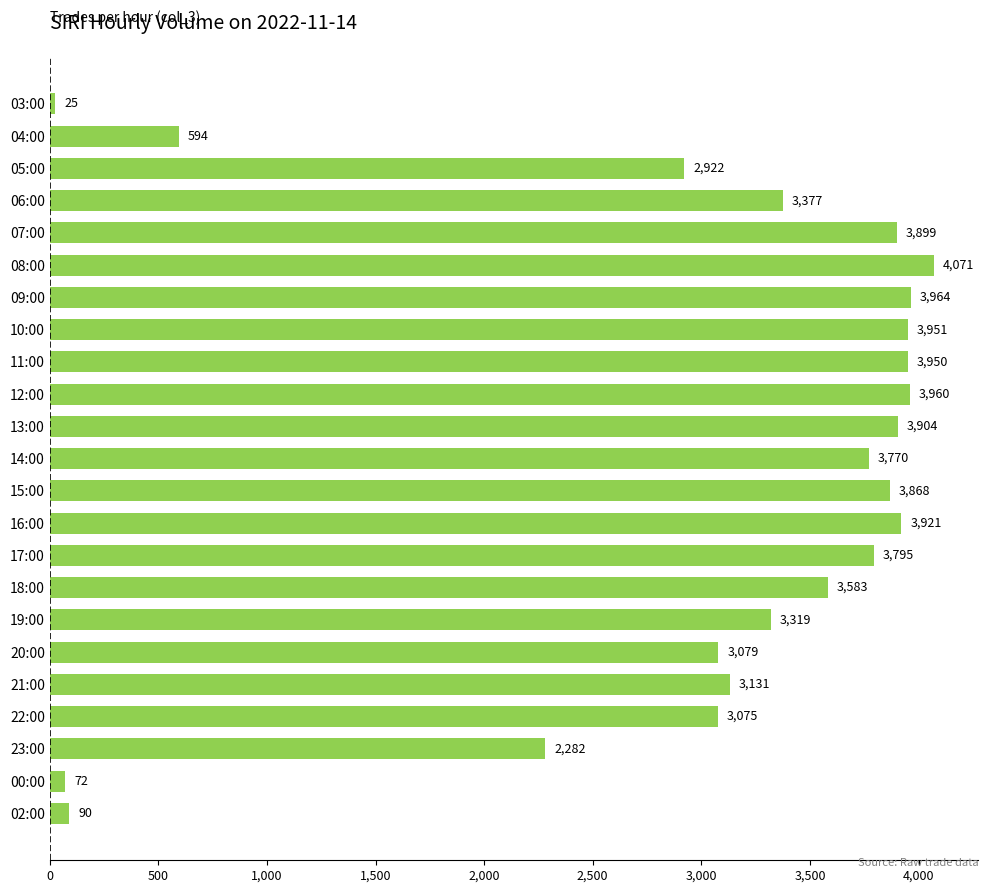

List the labels in order of value, largest first.

08:00, 09:00, 12:00, 10:00, 11:00, 16:00, 13:00, 07:00, 15:00, 17:00, 14:00, 18:00, 06:00, 19:00, 21:00, 20:00, 22:00, 05:00, 23:00, 04:00, 02:00, 00:00, 03:00